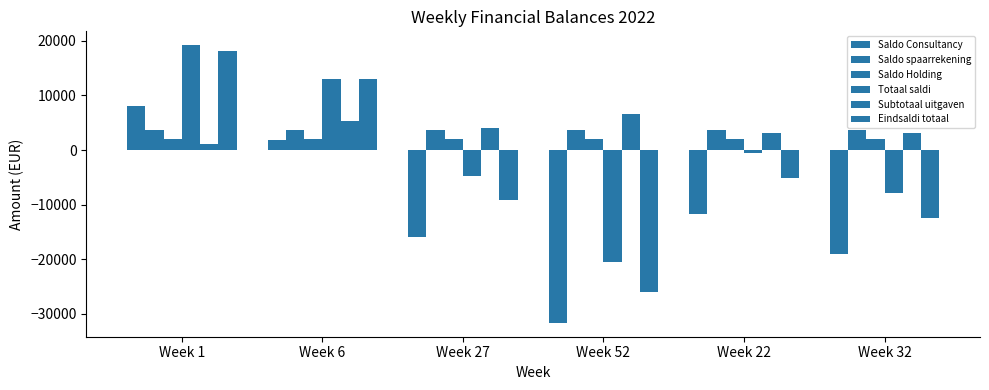

Reading right to left, what are all the values shown in this chart?

Saldo Consultancy: Week 32=-19034.7	Week 22=-11752.3	Week 52=-31664.4	Week 27=-15893.5	Week 6=1818.4	Week 1=8000.0
Saldo spaarrekening: Week 32=3642.0	Week 22=3642.0	Week 52=3642.0	Week 27=3642.0	Week 6=3642.0	Week 1=3642.0
Saldo Holding: Week 32=2000.0	Week 22=2000.0	Week 52=2000.0	Week 27=2000.0	Week 6=2000.0	Week 1=2000.0
Totaal saldi: Week 32=-7830.7	Week 22=-548.3	Week 52=-20460.4	Week 27=-4689.5	Week 6=13022.4	Week 1=19204.0
Subtotaal uitgaven: Week 32=3076.2	Week 22=3076.2	Week 52=6571.2	Week 27=4076.2	Week 6=5403.2	Week 1=1015.9
Eindsaldi totaal: Week 32=-12381.7	Week 22=-5109.3	Week 52=-26022.4	Week 27=-9245.5	Week 6=13022.4	Week 1=18188.1